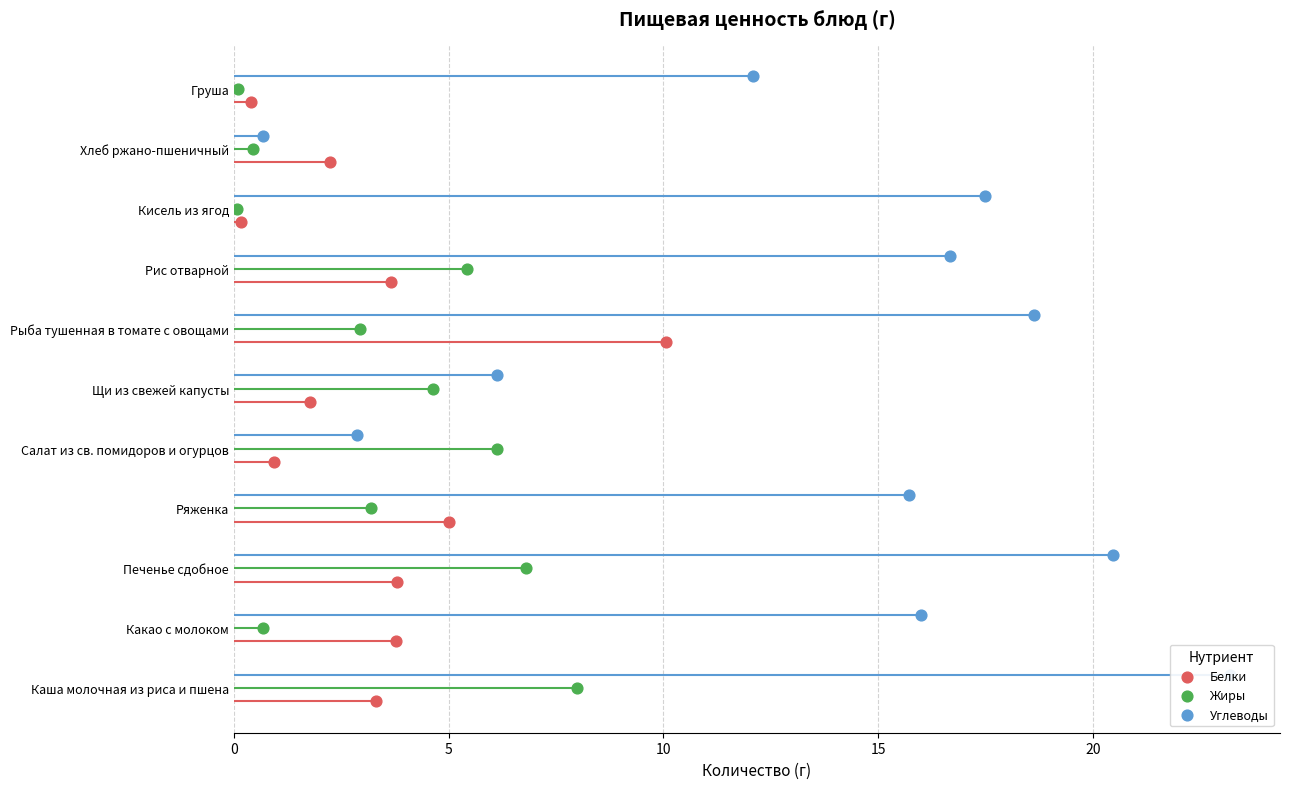

Which series reaches the maximum Y coordinate?

Углеводы